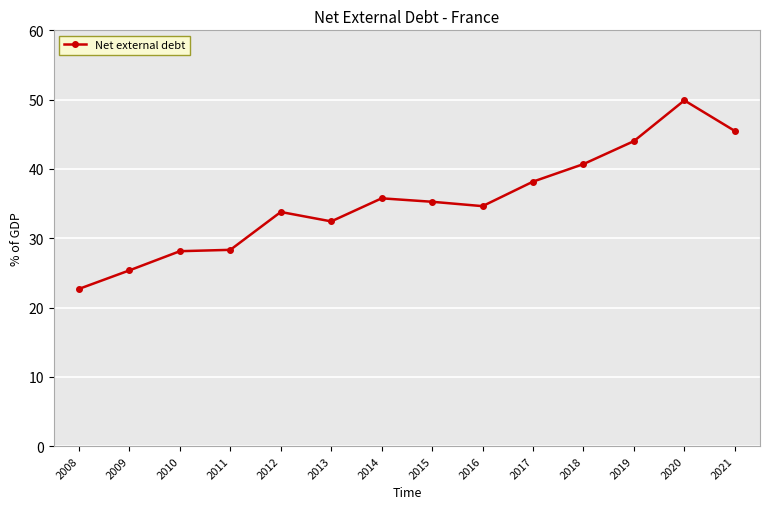

Where is the data nearest to the value 36?

2014